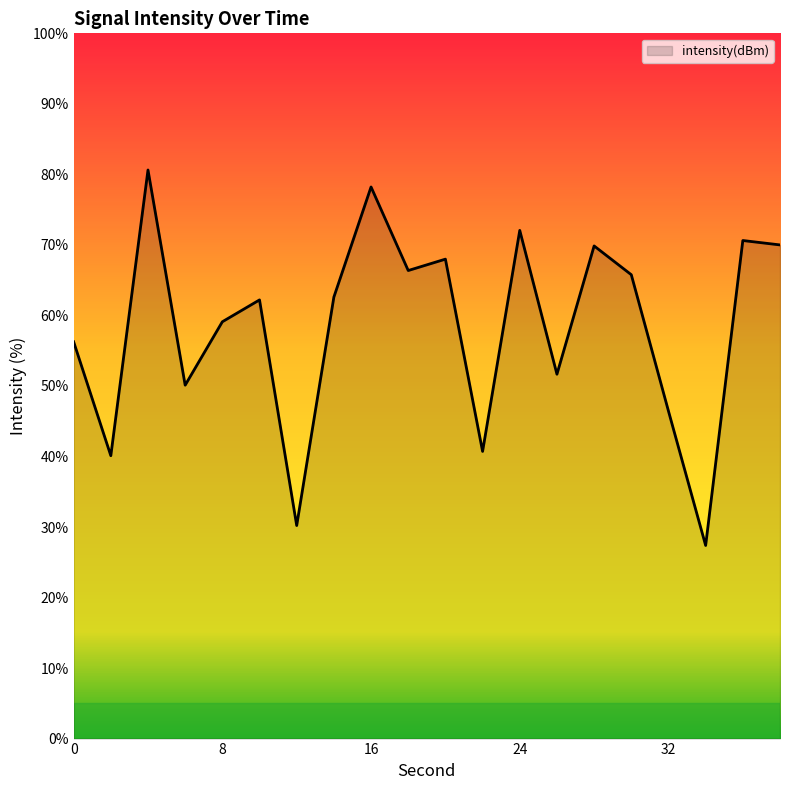

What is the minimum value shown in the chart?

27.4